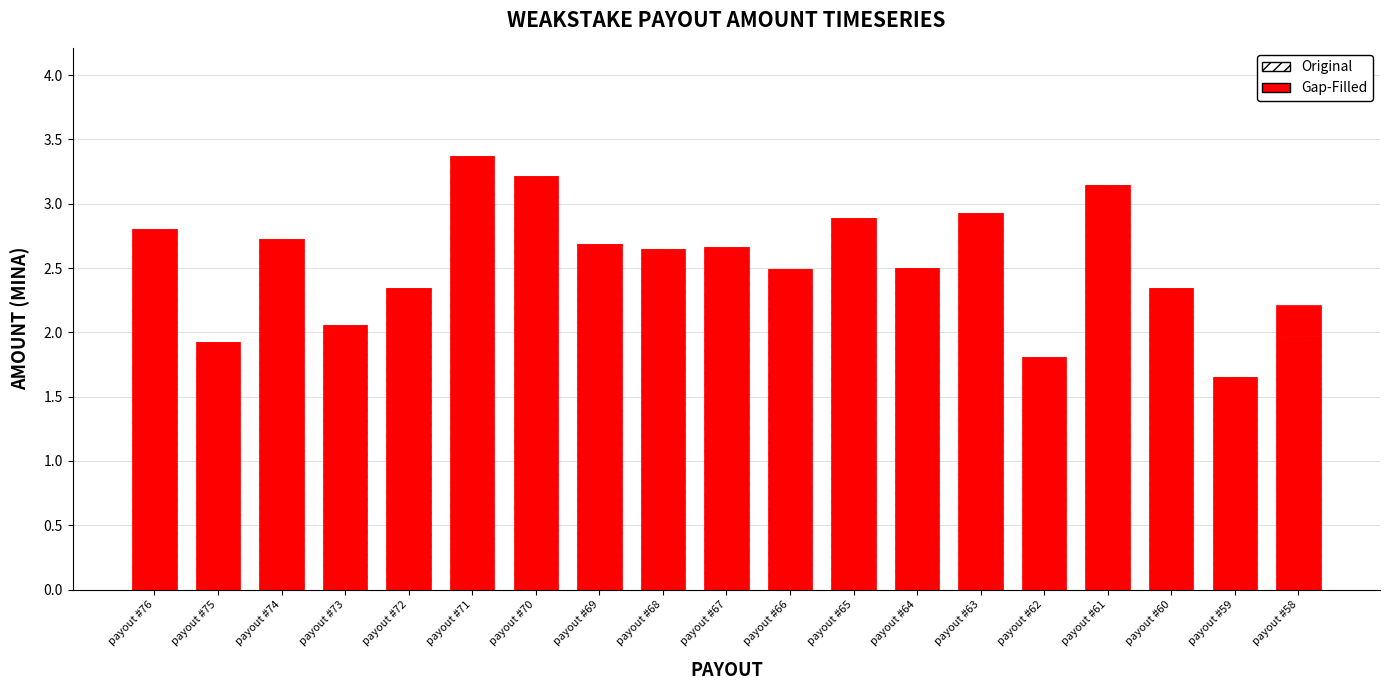

What is the total value across all series at payout #69?

2.7